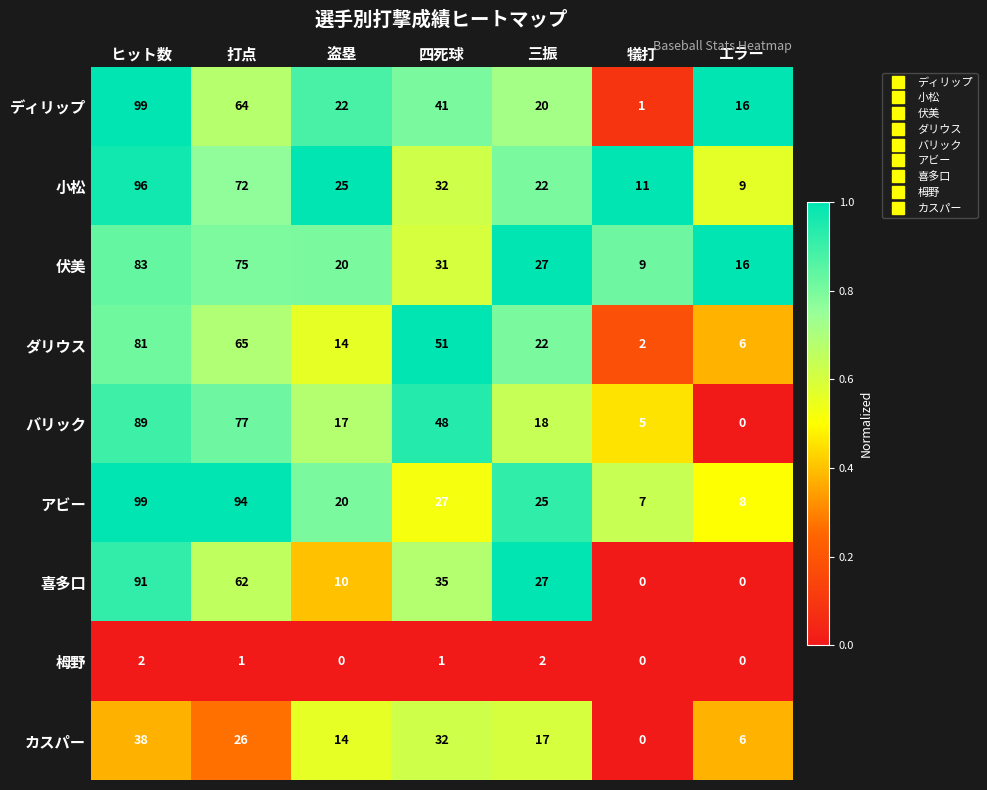

Where is バリック nearest to the value 44?

四死球